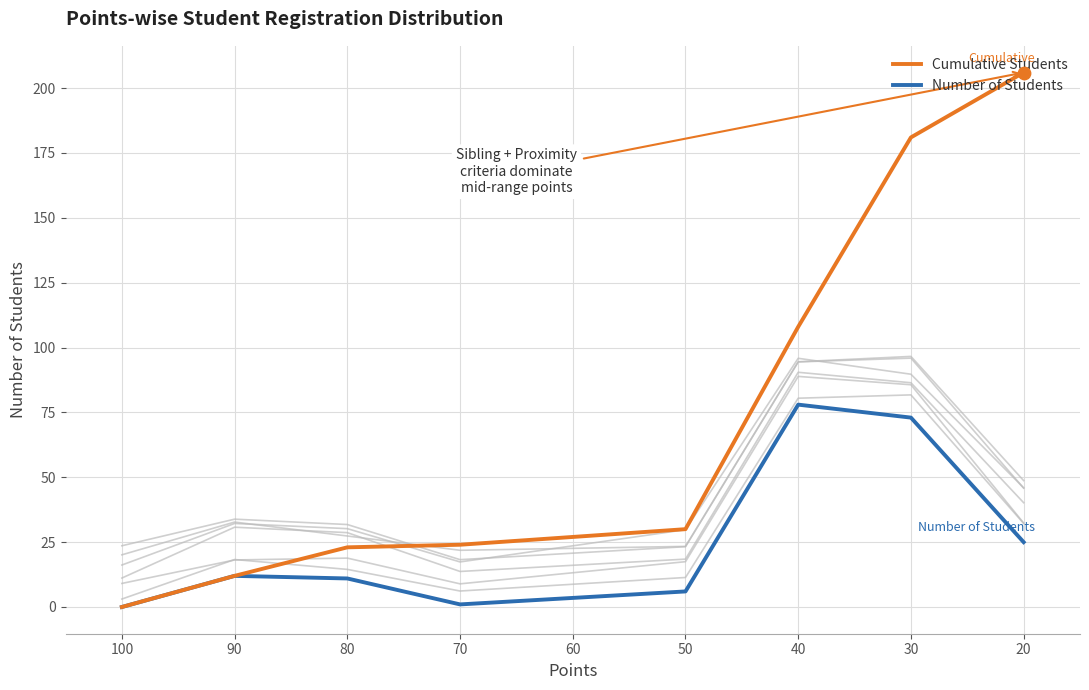

Is the value of Number of Students at 20 greater than the value of Cumulative Students at 30?

No